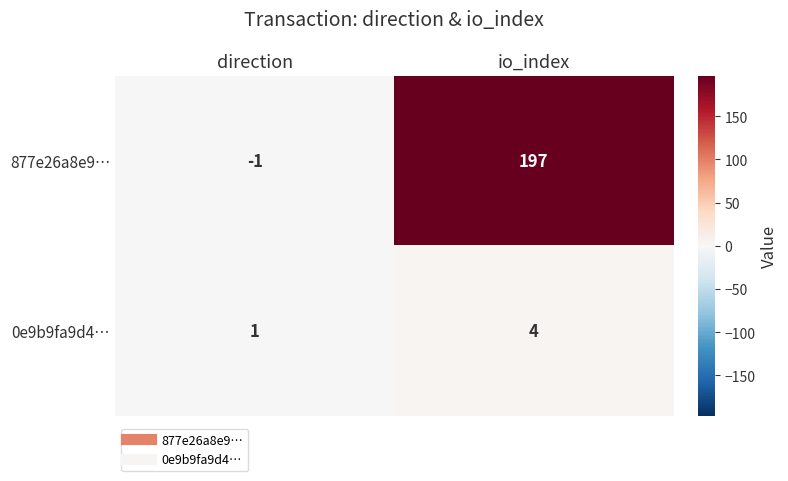

What is the sum of the 0e9b9fa9d4… values at direction and io_index?

5